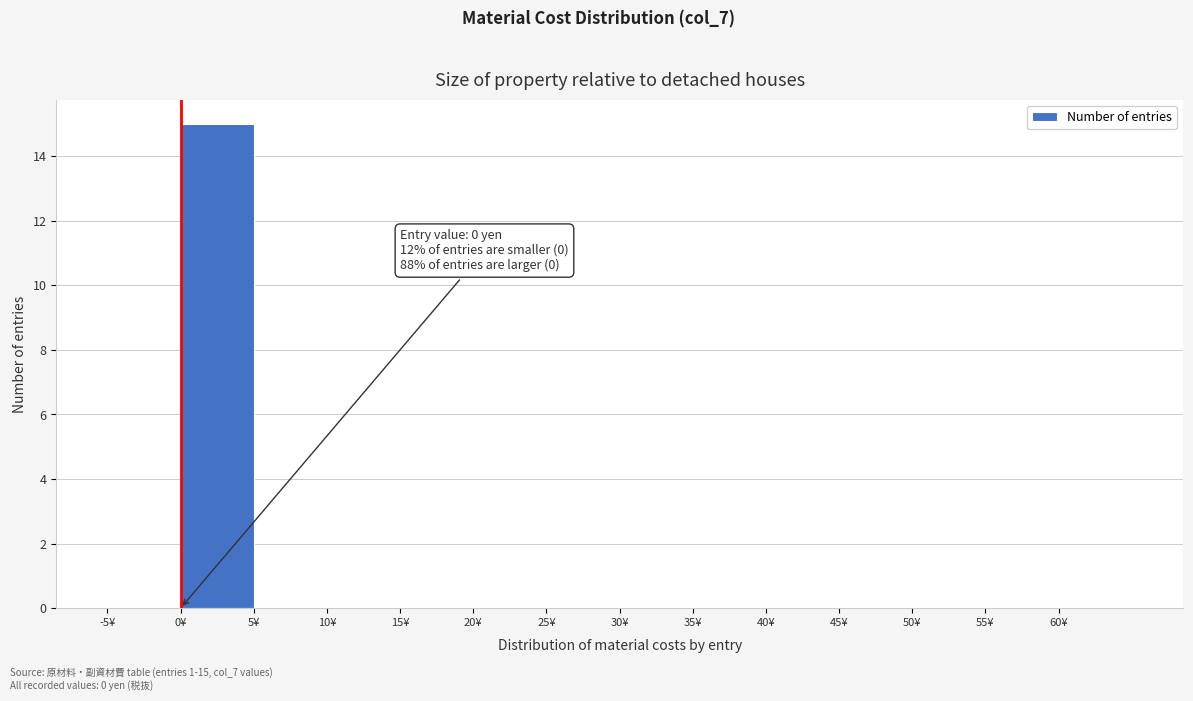

Which range on the x-axis has the tallest bar?

0 to 5